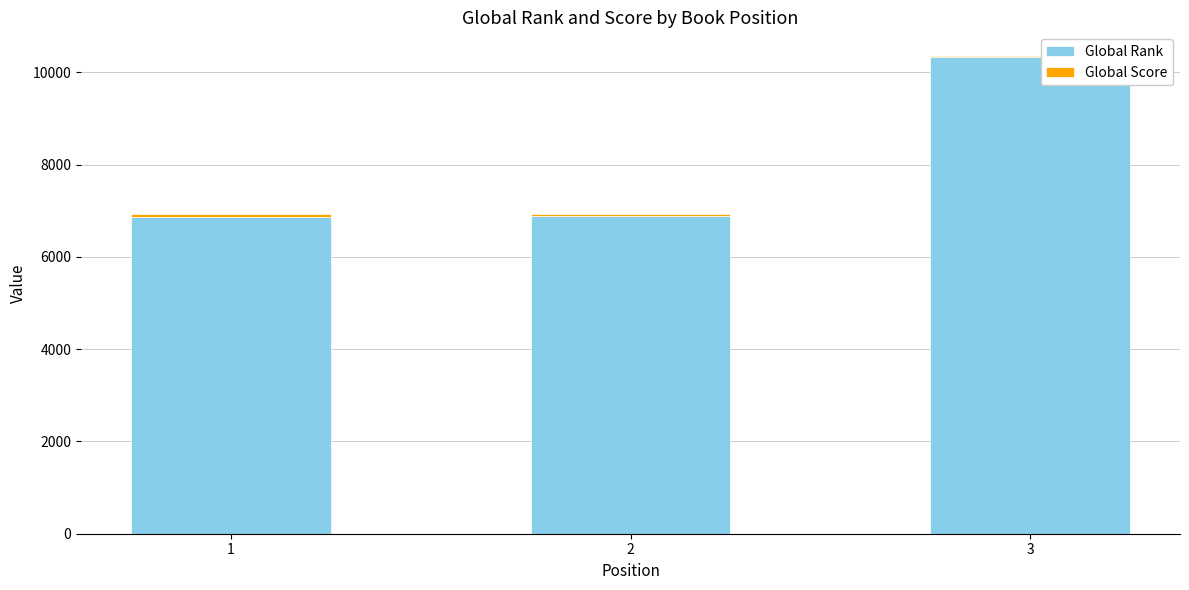

At which category is the sum across all series the highest?

3